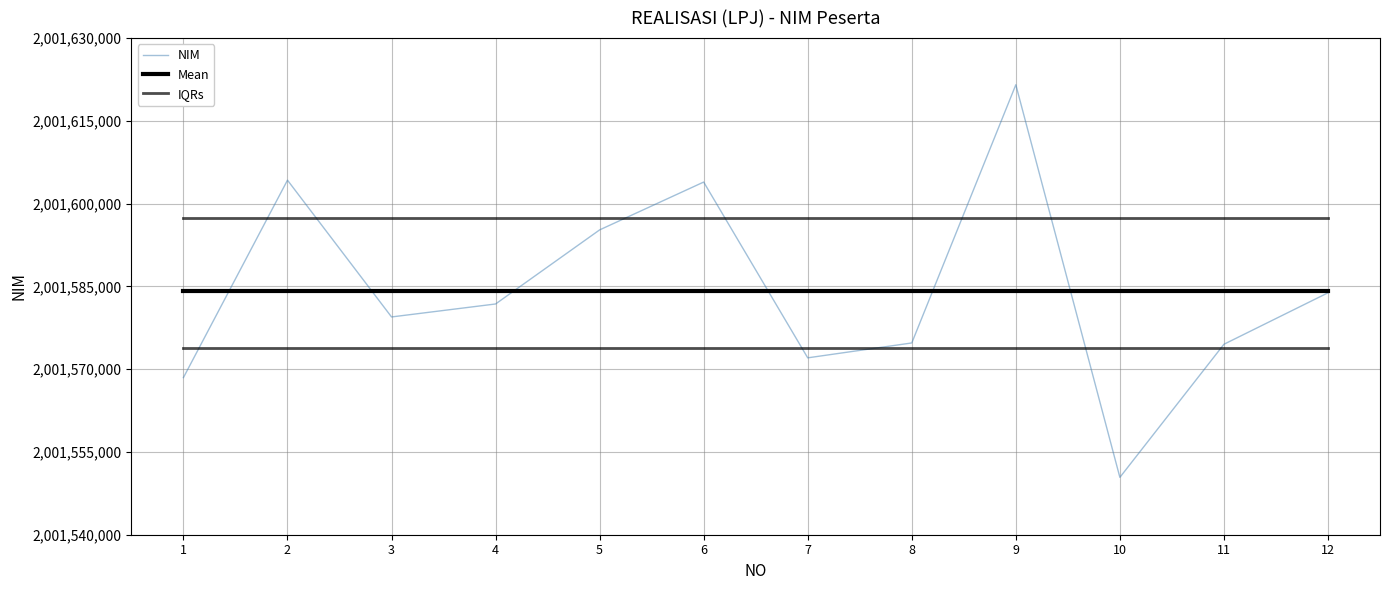

What is the difference between the second highest and minimum values in the NIM series?

53857.0